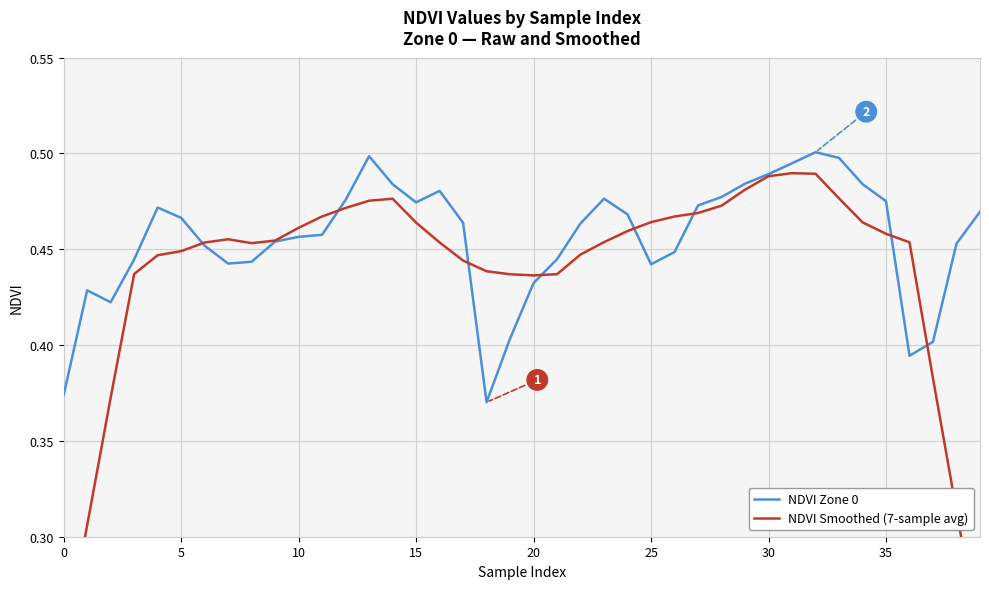

Is the value of NDVI Smoothed (7-sample avg) at 37 greater than the value of NDVI Zone 0 at 27?

No